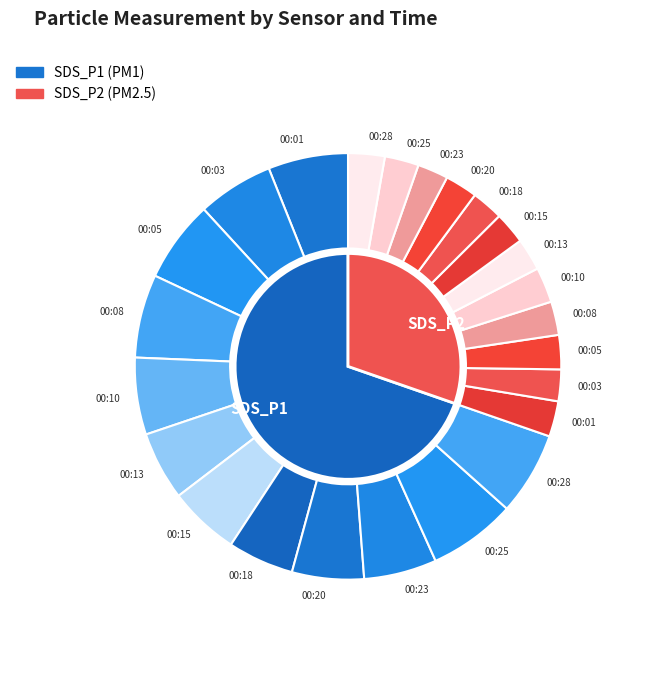

How many slices are in this pie chart?

12